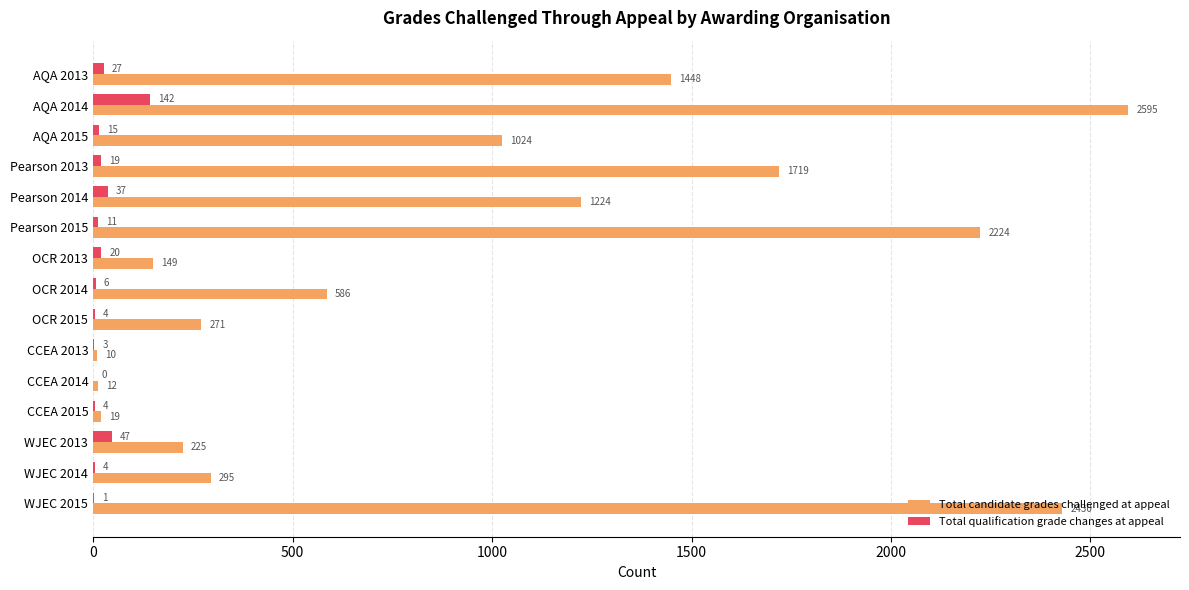

What is the total value across all series at Pearson 2013?

1738